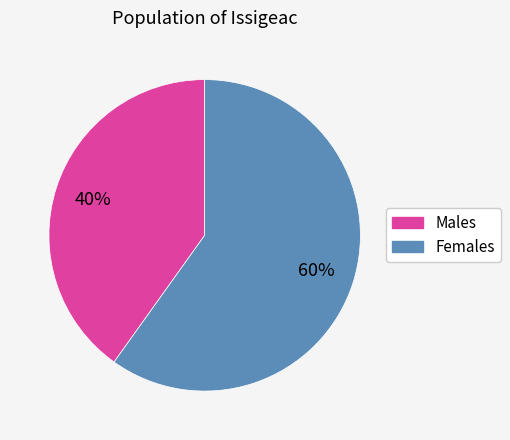

Rank the categories by value from lowest to highest.

Males, Females